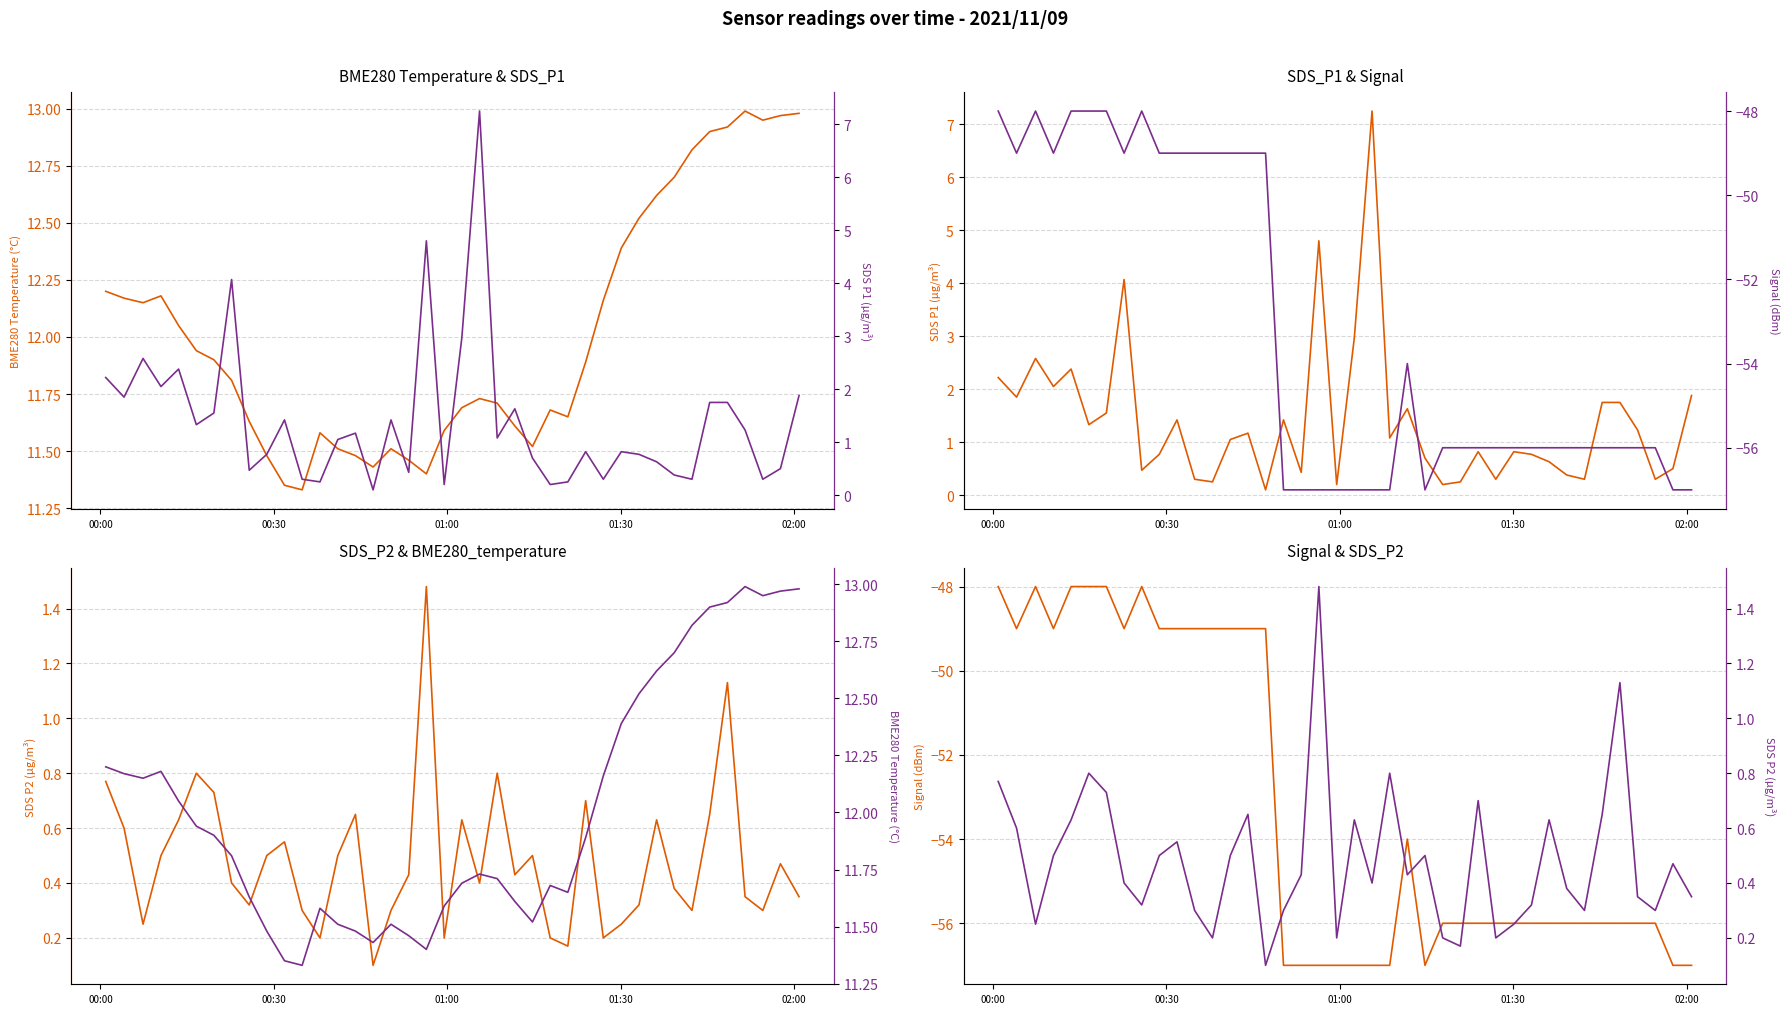

What is the difference between the maximum and minimum values in the SDS_P1 series?

7.2